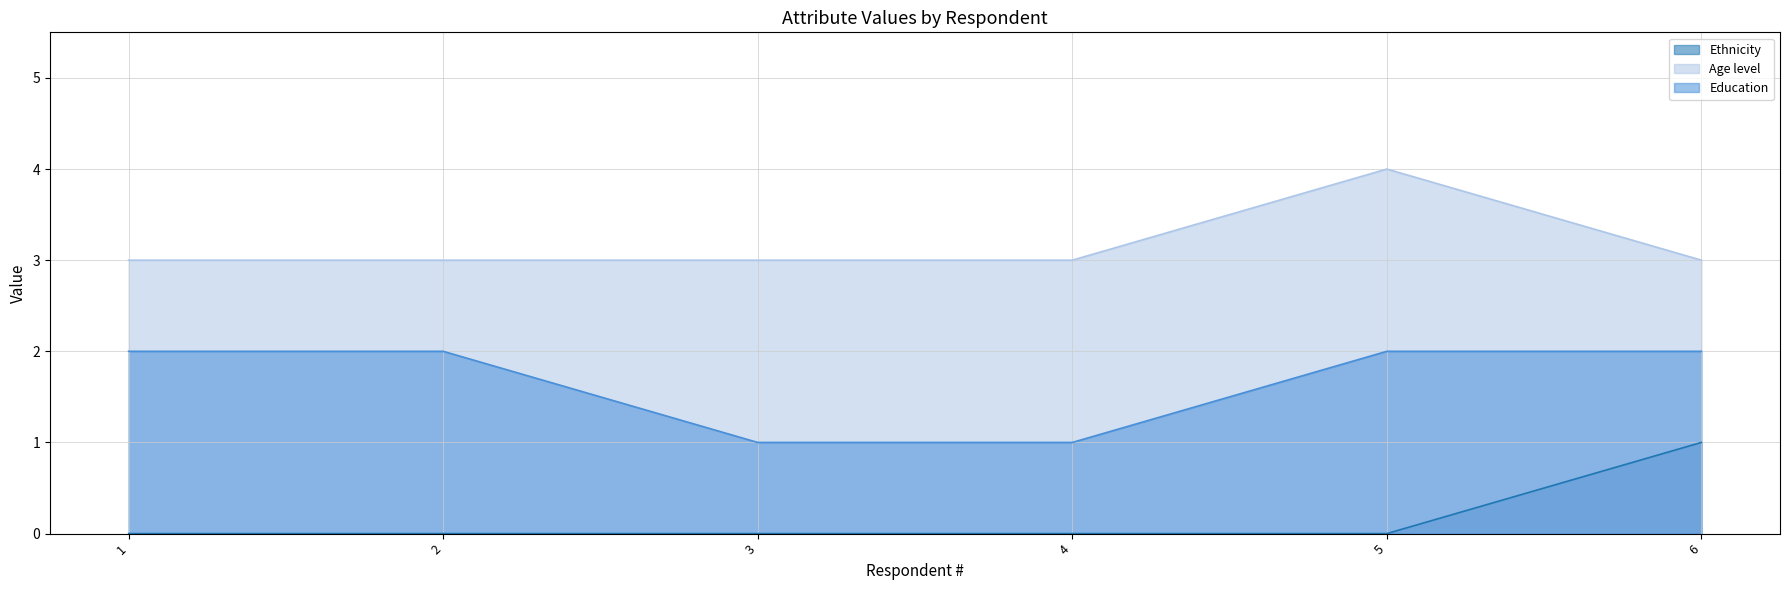

Rank the series at 4 from lowest to highest value.

Ethnicity, Education, Age level